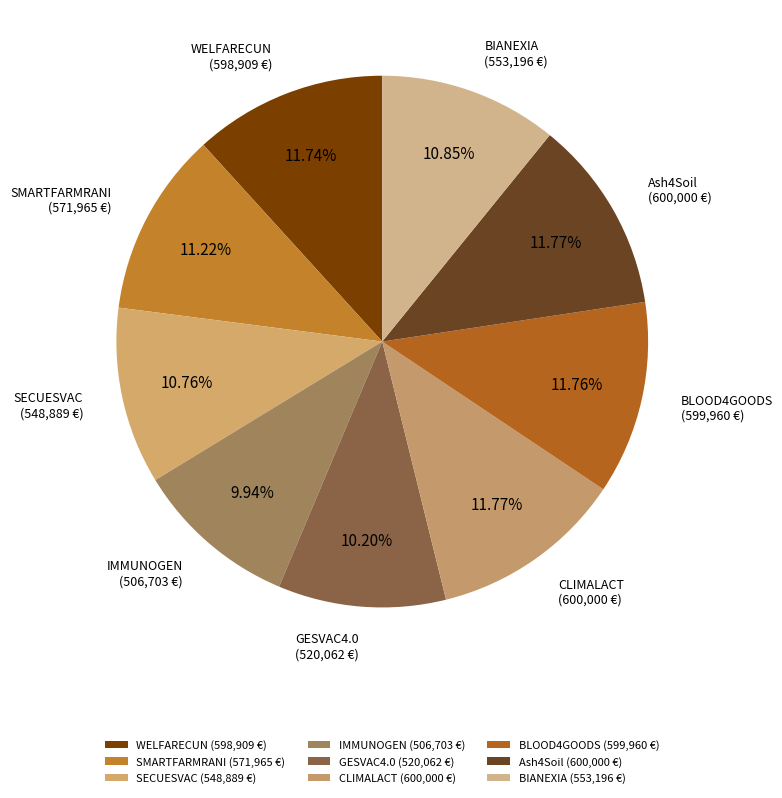

What percentage is the Ash4Soil slice, to the nearest percent?

12%